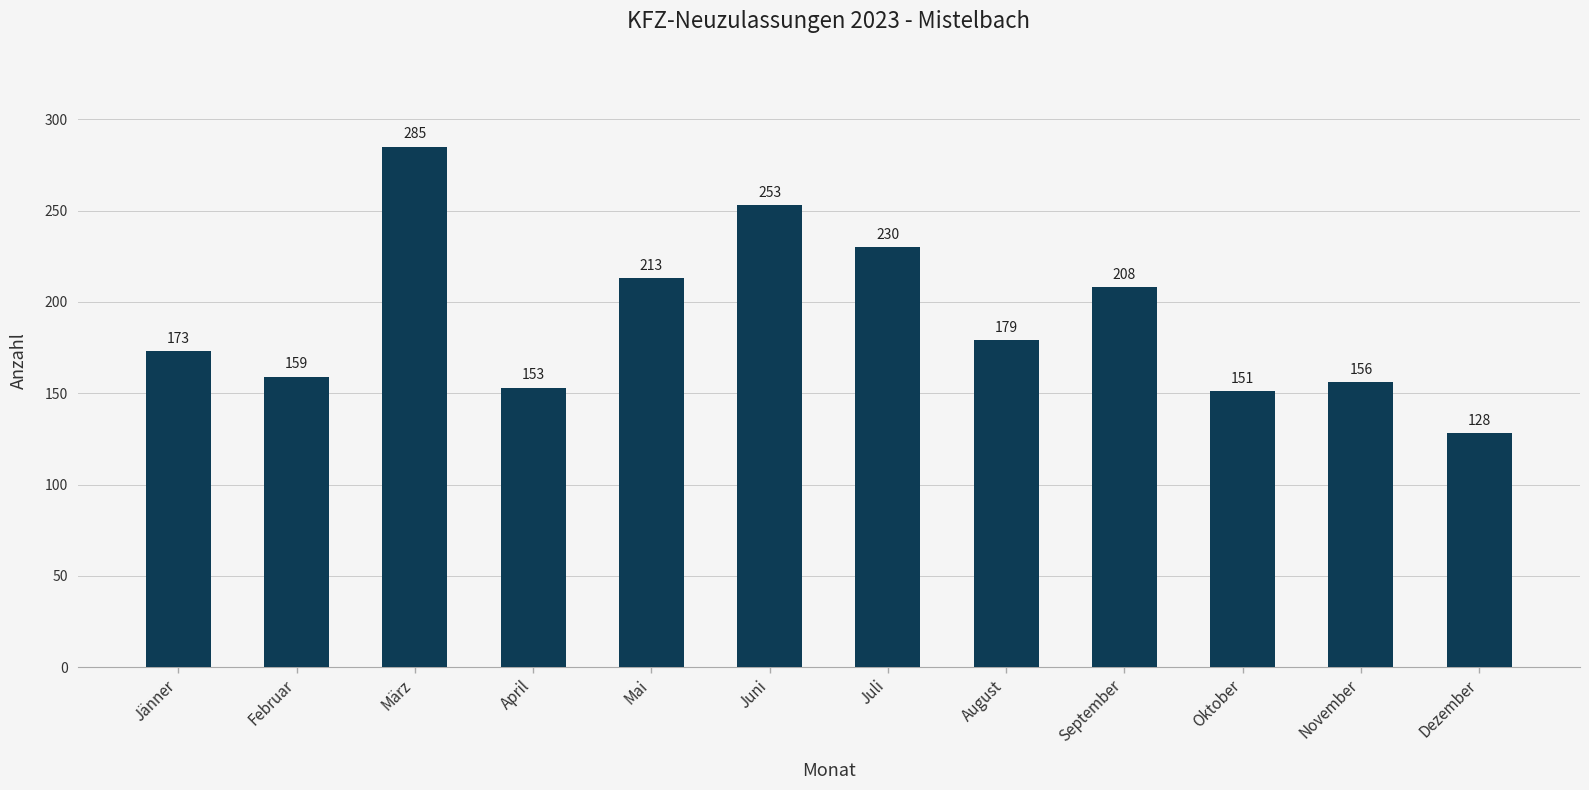

What is the value of the 7th bar from the left?

230